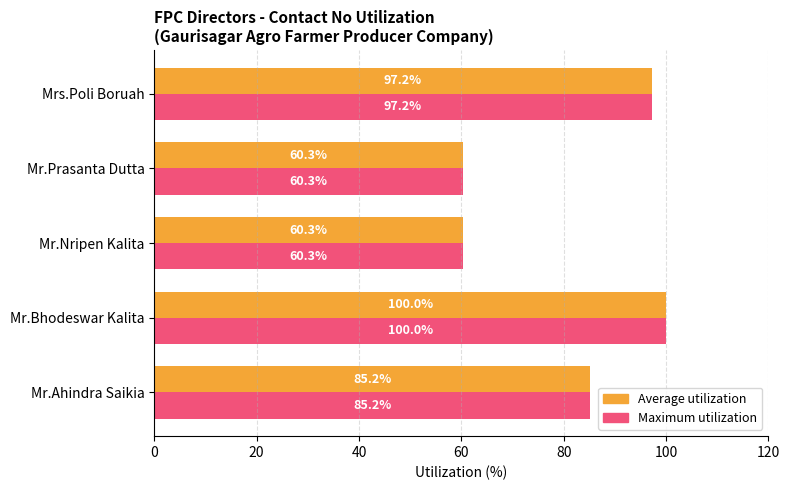

At which category is the sum across all series the highest?

Mr.Bhodeswar Kalita